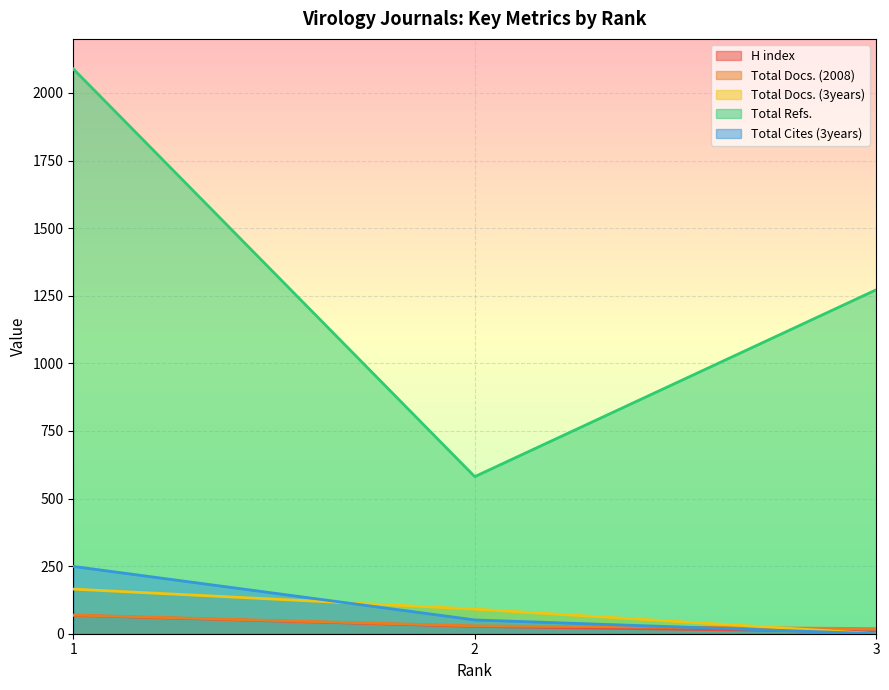

What is the value of the Total Docs. (3years) point at the 1st from the left?

165